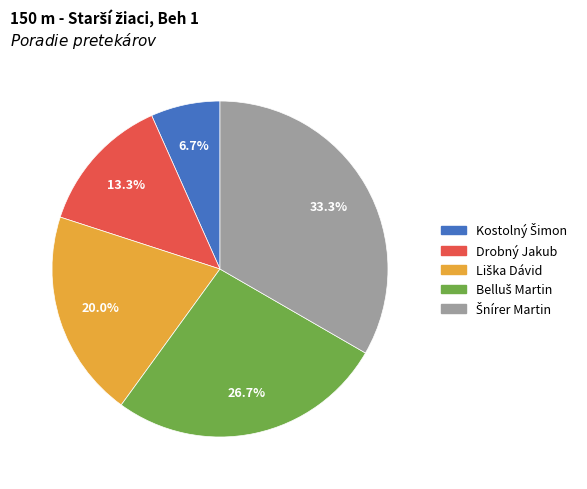

Does any single category account for the majority?

No